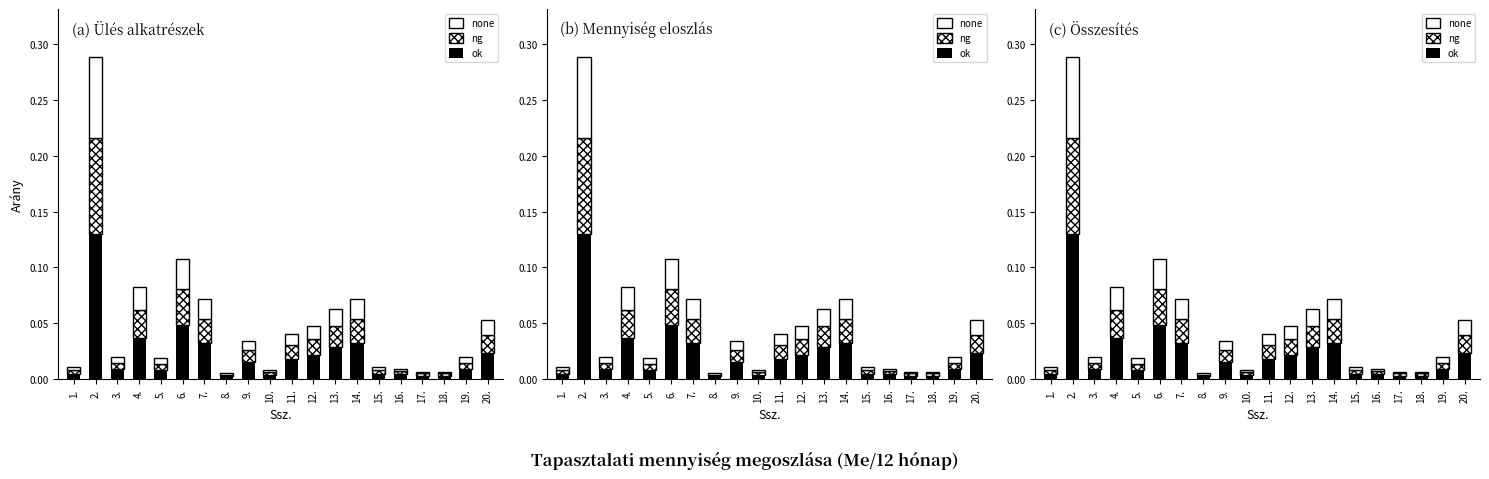

Which category has the lowest value in the ok series?

8.